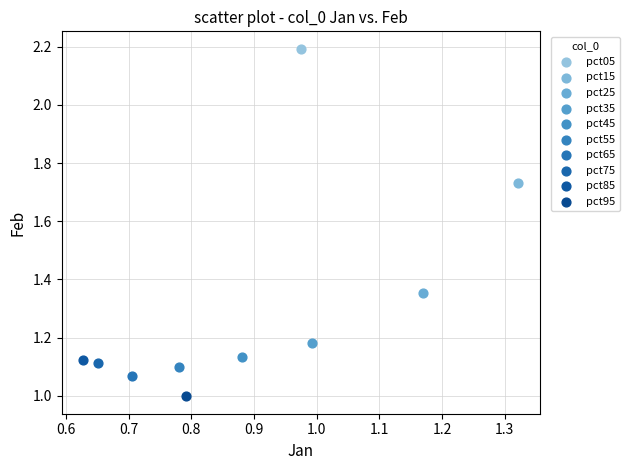

Which series reaches the minimum Y coordinate?

pct95